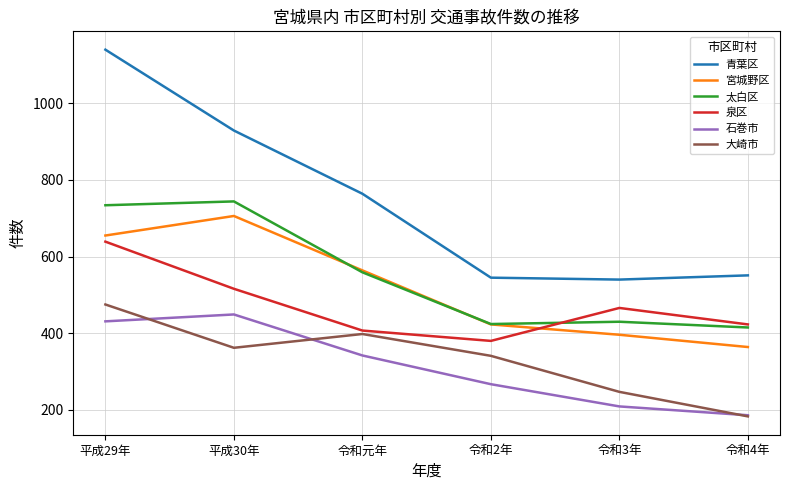

What is the total value across all series at 令和3年?

2288